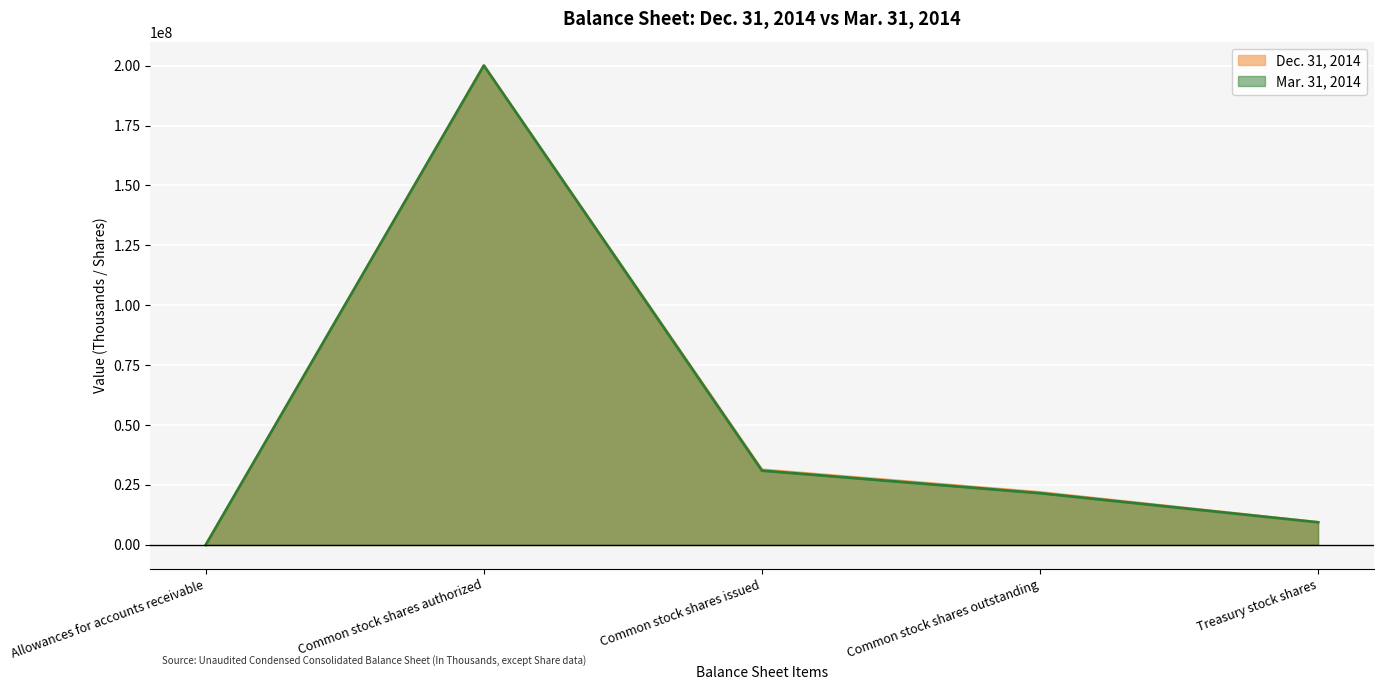

Where does the Mar. 31, 2014 series first go above 21588326?

Common stock shares authorized